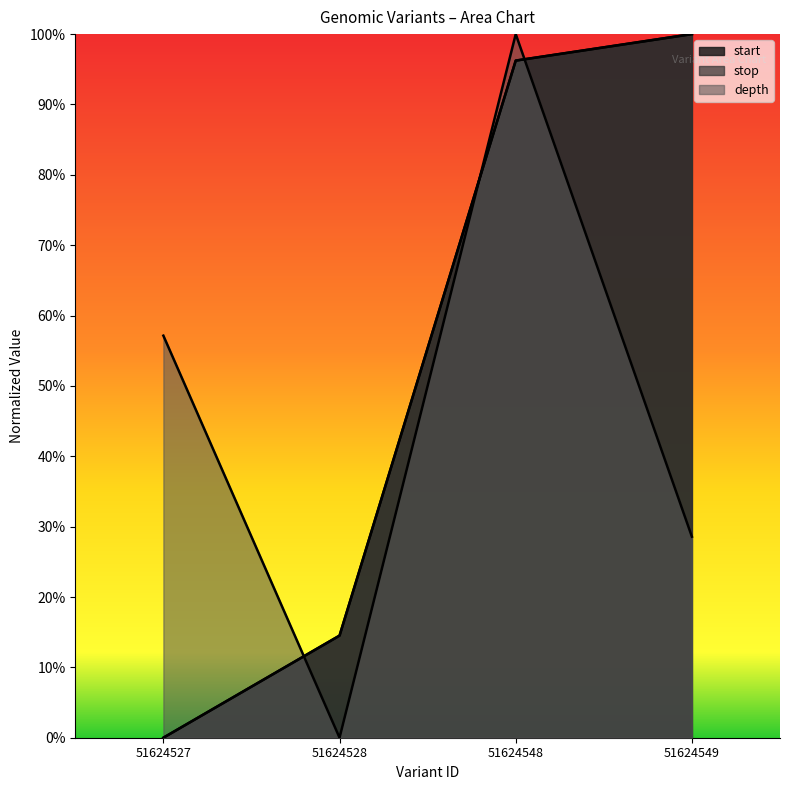

What is the total value across all series at 51624549?

2.3